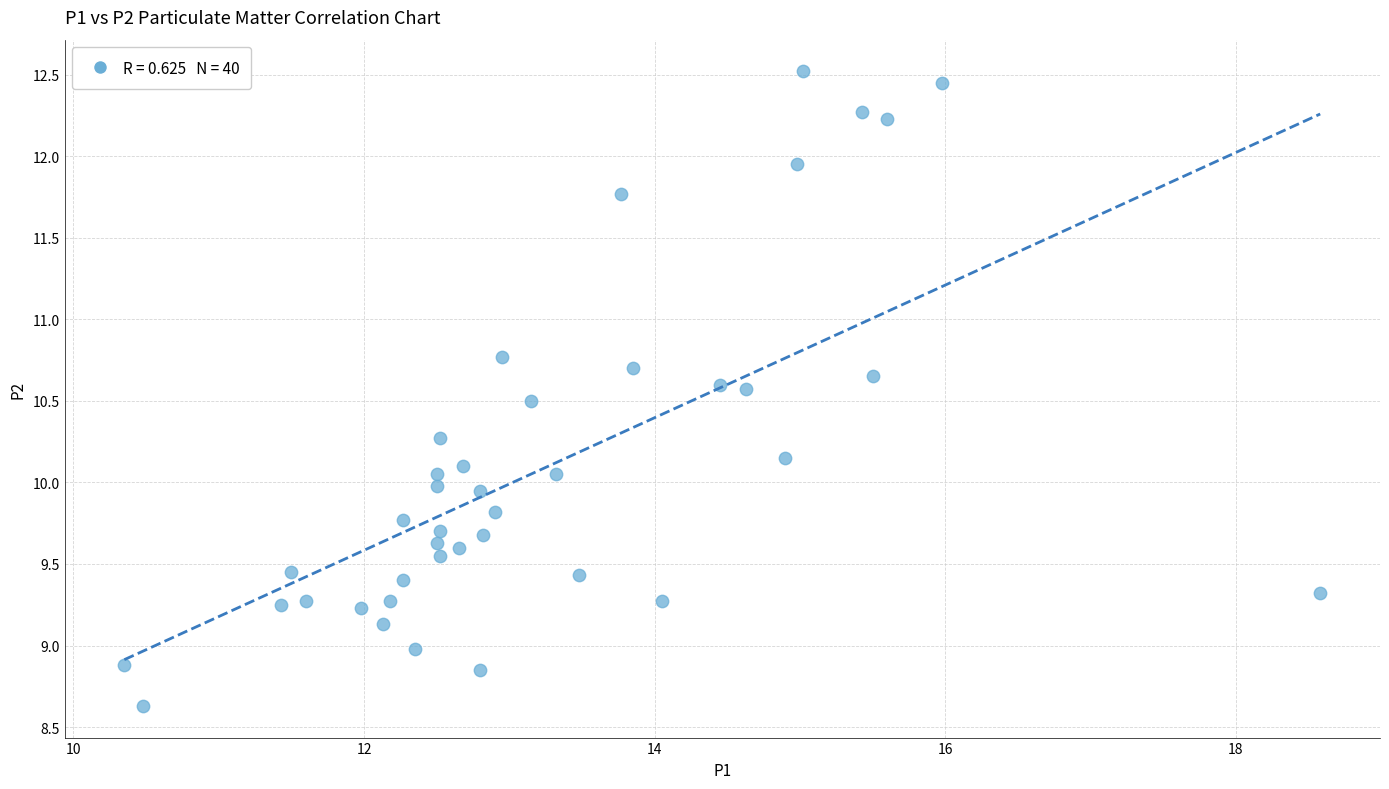

What is the range of X values (max minus min)?

8.2